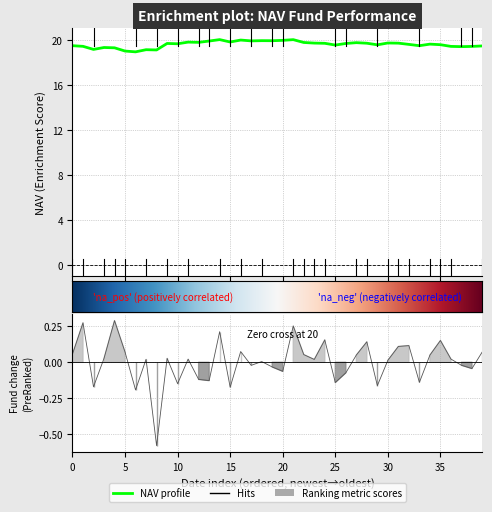

How many categories are shown in the chart?

40